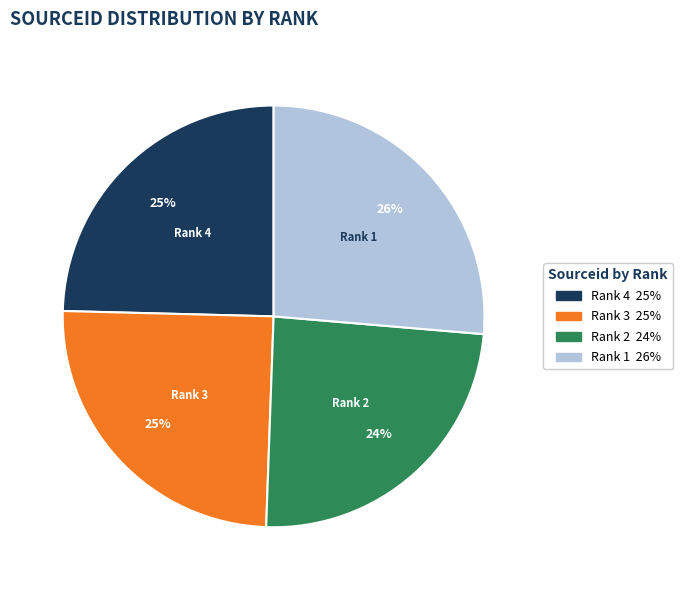

To the nearest percent, what is the difference between the largest and smallest slice percentages?

2%